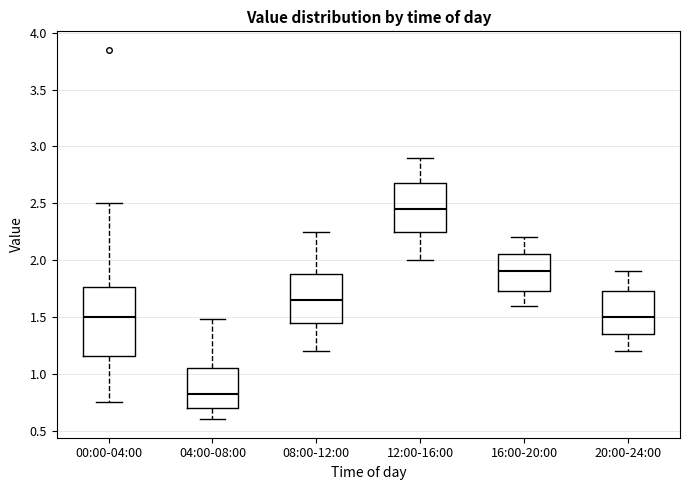

Reading left to right, transcribe this box plot: for each box, give where its median line is, the range the box spans, and where its two whiskers end, as read against the y-axis. The values are not printed on the chart, so give them approximately, as read against the axis.

00:00-04:00: median 1.50, box 1.15 to 1.75, whiskers 0.75 to 2.50
04:00-08:00: median 0.80, box 0.70 to 1.05, whiskers 0.60 to 1.50
08:00-12:00: median 1.65, box 1.45 to 1.90, whiskers 1.20 to 2.25
12:00-16:00: median 2.45, box 2.25 to 2.70, whiskers 2.00 to 2.90
16:00-20:00: median 1.90, box 1.75 to 2.05, whiskers 1.60 to 2.20
20:00-24:00: median 1.50, box 1.35 to 1.75, whiskers 1.20 to 1.90